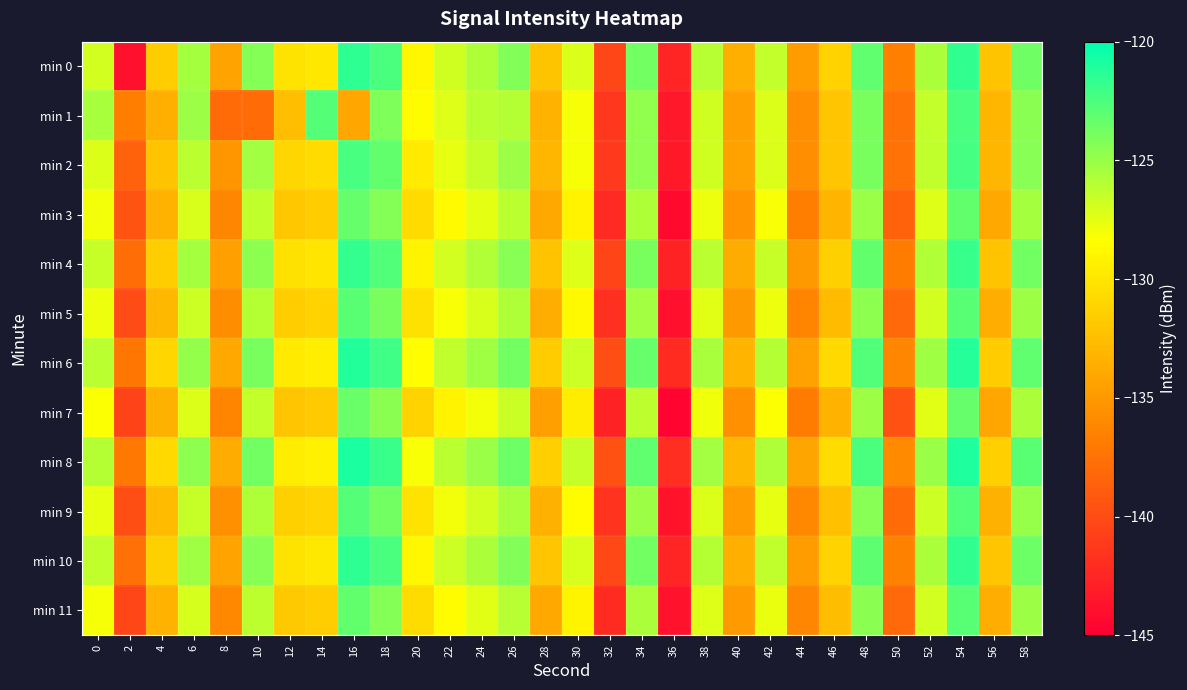

How many categories are shown in the chart?

30